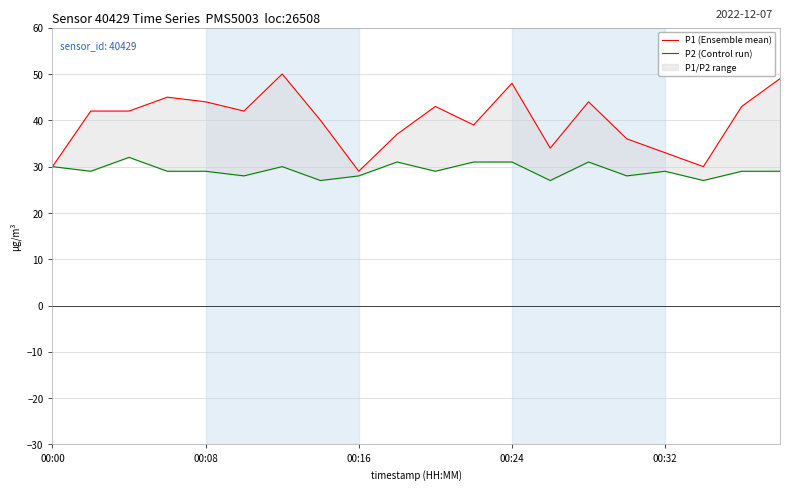

What is the difference between the P1 (Ensemble mean) values at 13 and 16?

1